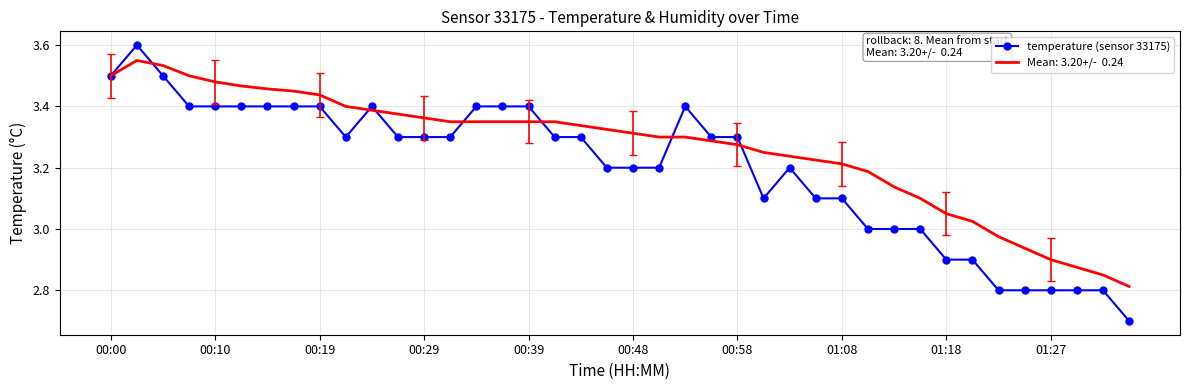

How many series are shown in this chart?

2